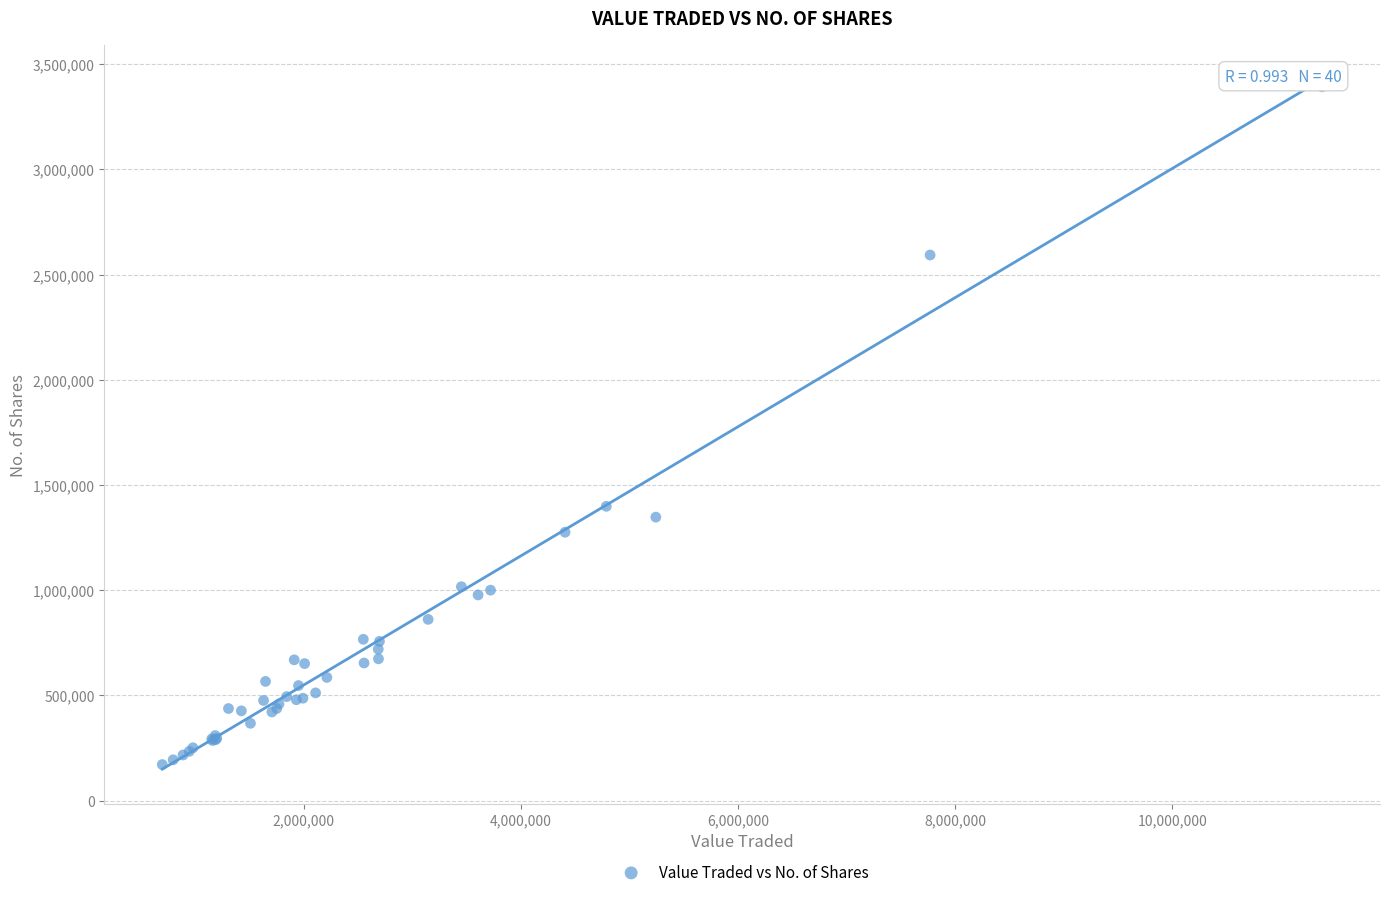

What Y value in the scatter plot is closest to 1781829?

1398557